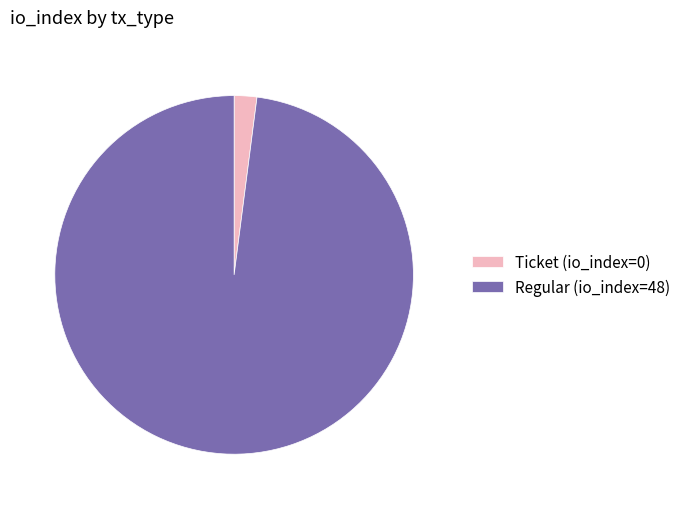

Is it true that Ticket (io_index=0) is 14% of the pie?

False